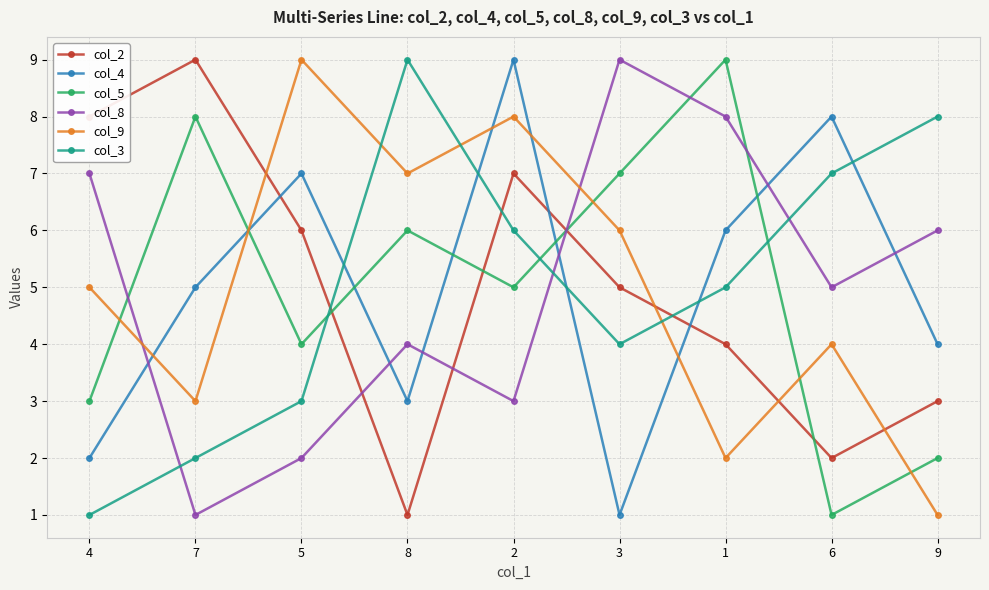

What is the label of the 6th point from the left?

3